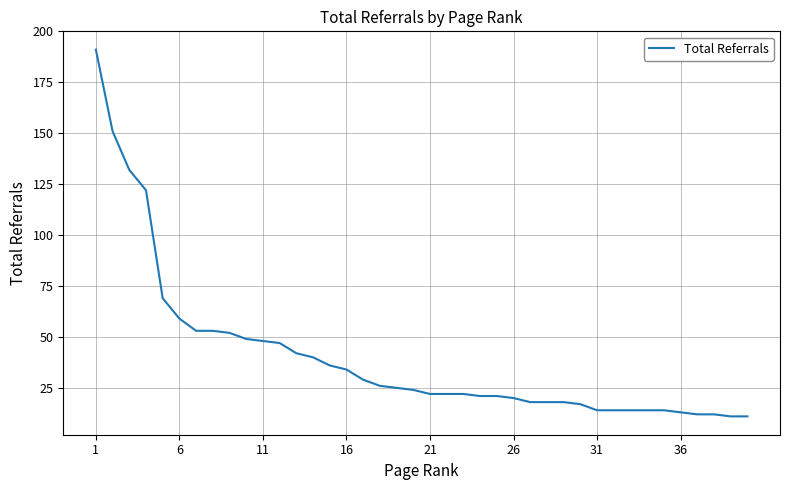

What is the sum of all values?

1610